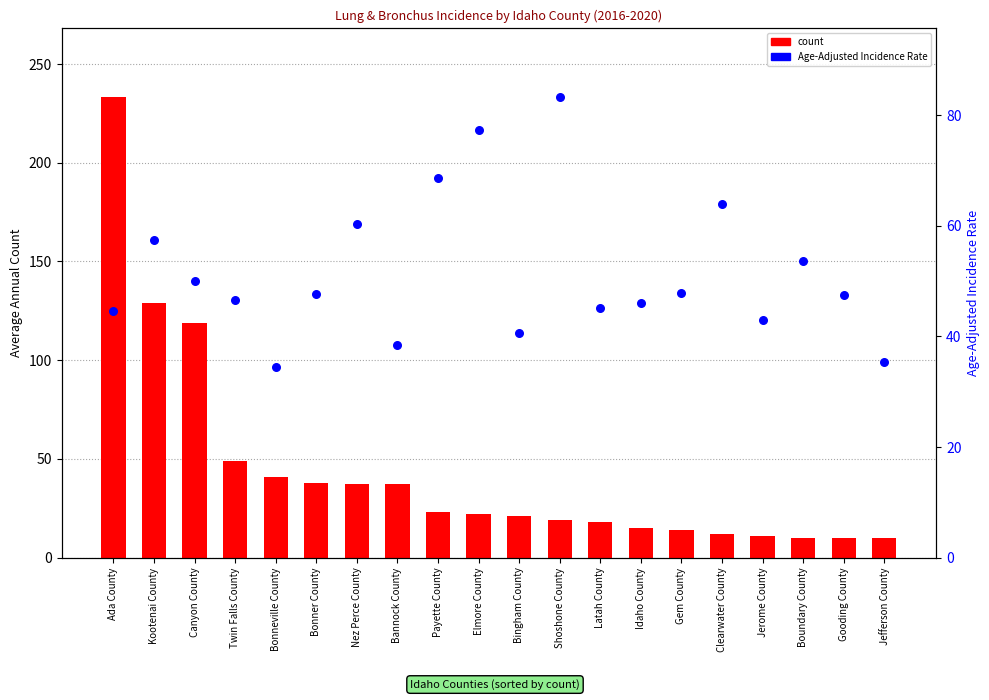

What are all the series names shown in the legend?

count, Age-Adjusted Incidence Rate